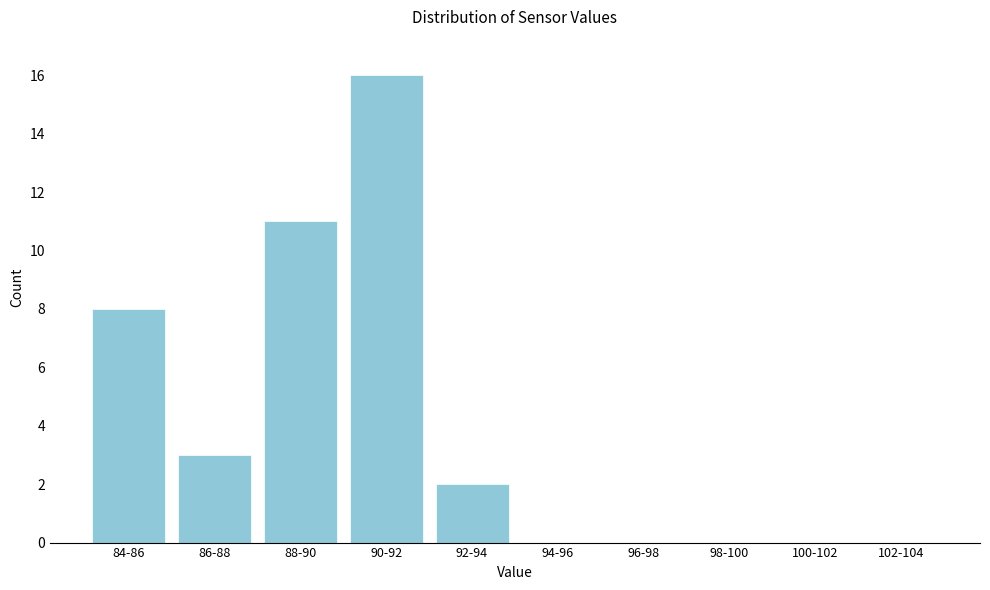

Reading left to right, list all the values displayed in this chart.

84-86=8	86-88=3	88-90=11	90-92=16	92-94=2	94-96=0	96-98=0	98-100=0	100-102=0	102-104=0